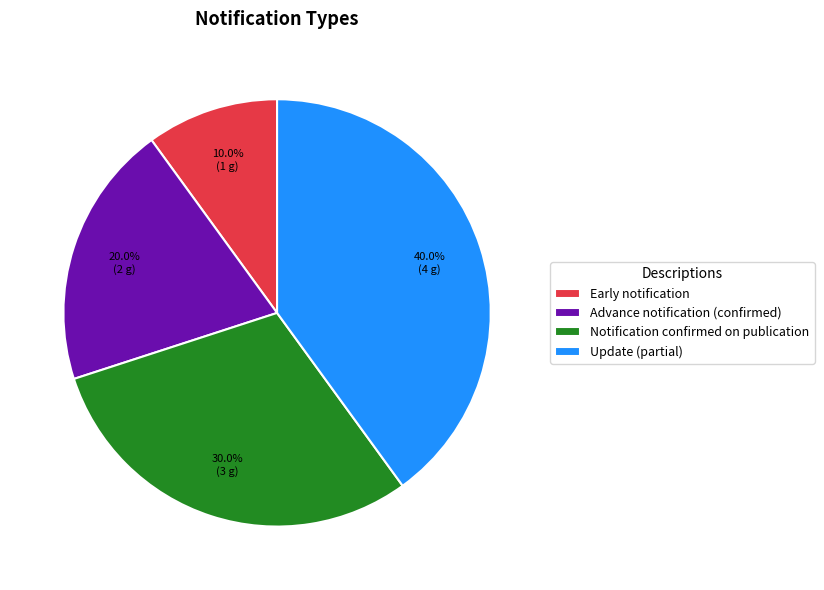

How many slices are in this pie chart?

4